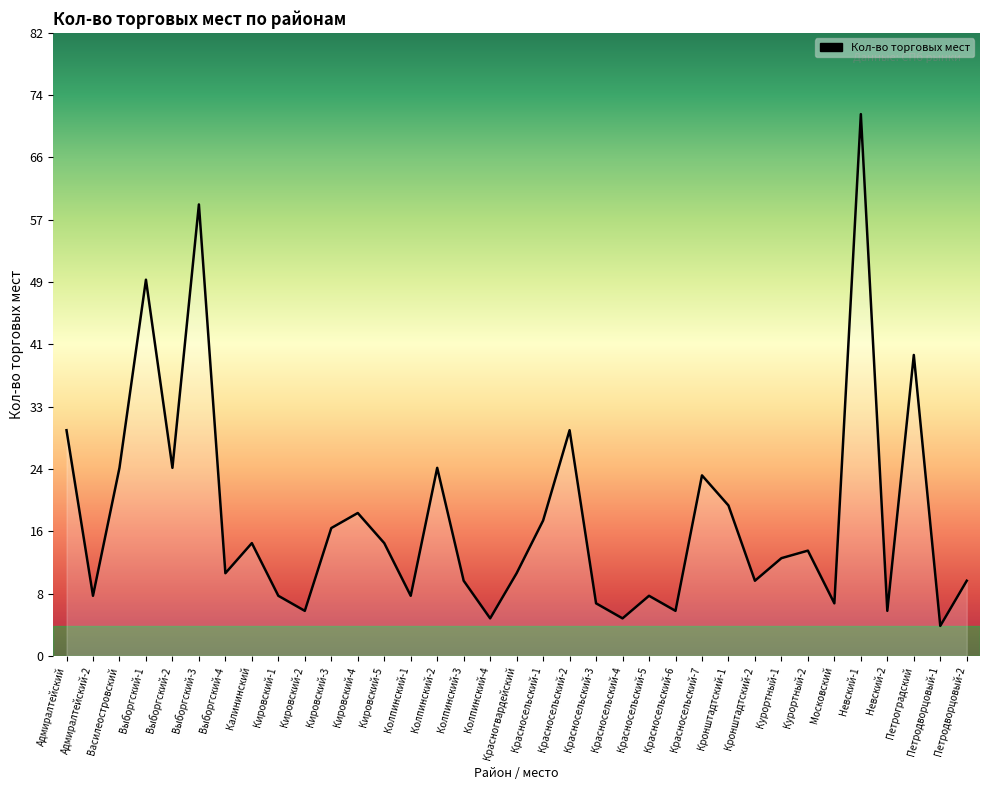

Does the chart have visible grid lines?

No